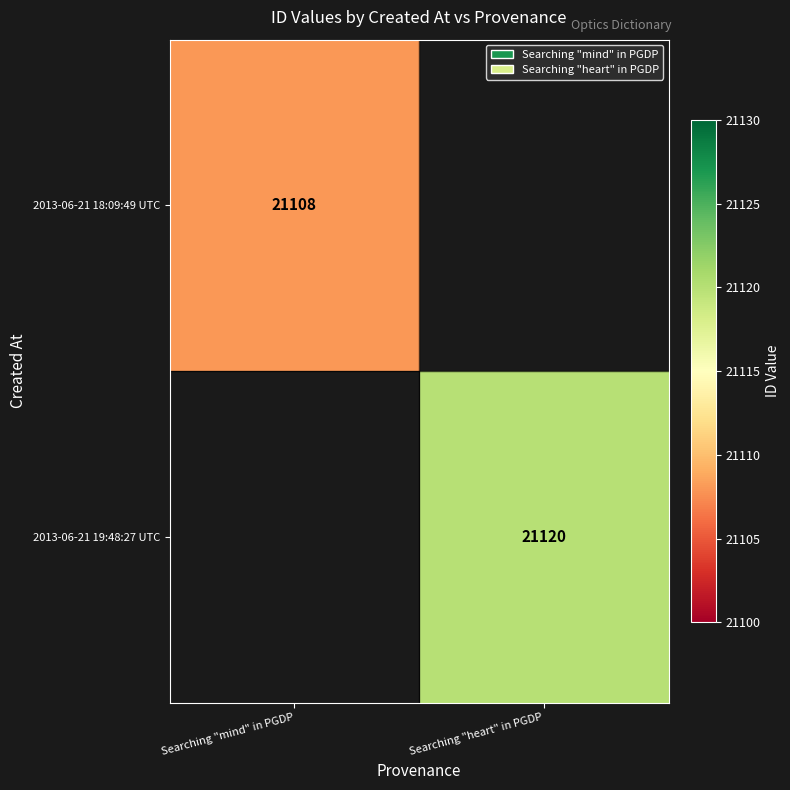

Count the number of data series in this chart.

2